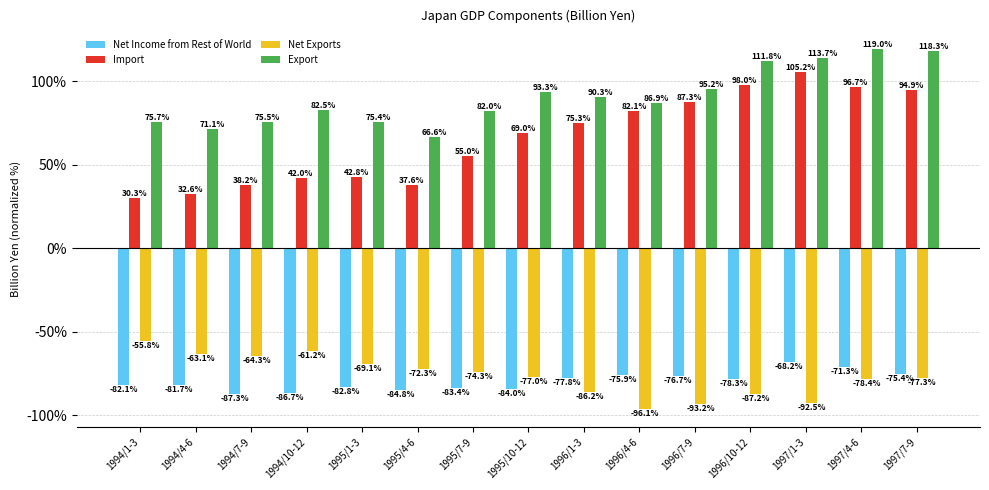

What is the minimum value for Import?

30.3